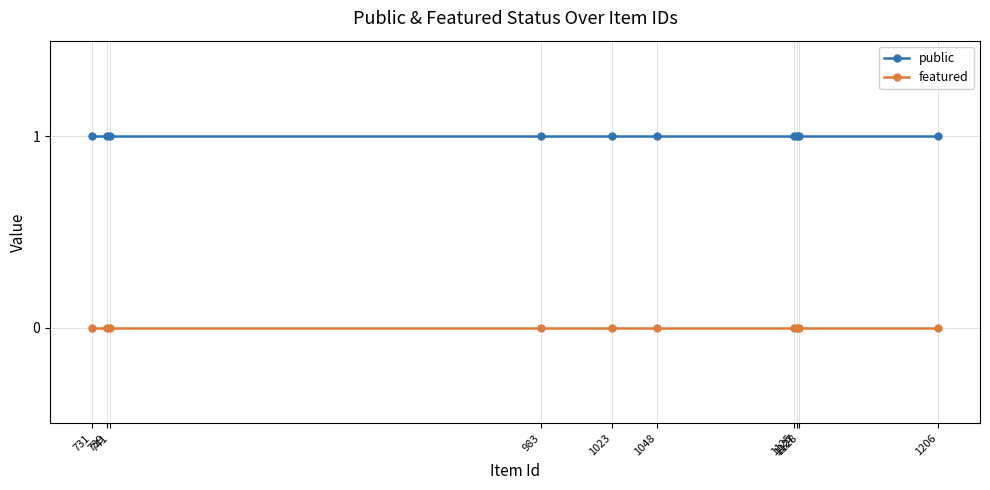

What is the difference between the highest and lowest values at 731?

1